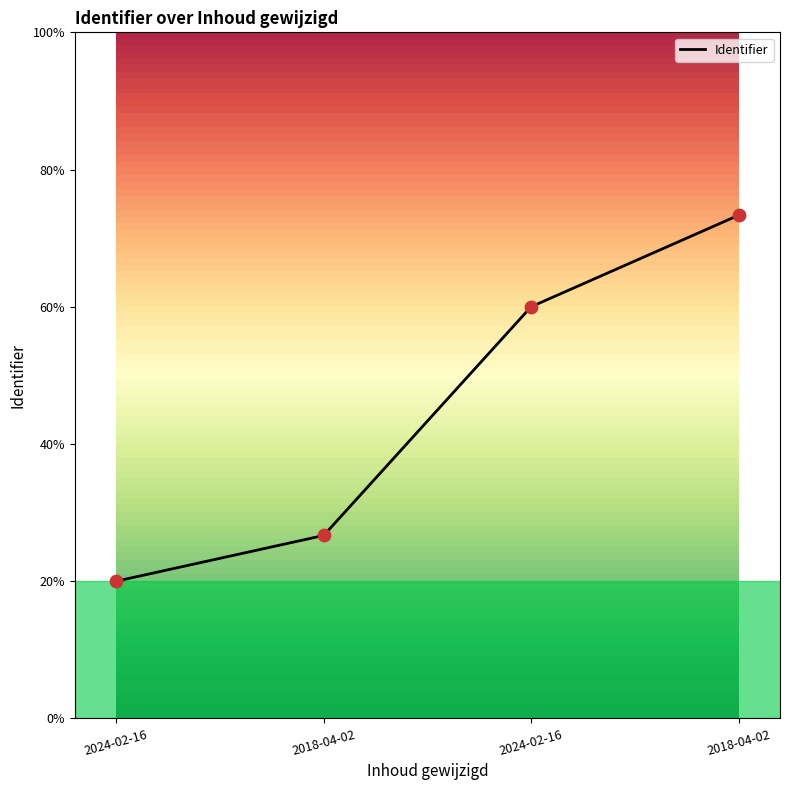

What is the ratio of the value at 2024-02-16 to the value at 2018-04-02?

1.0